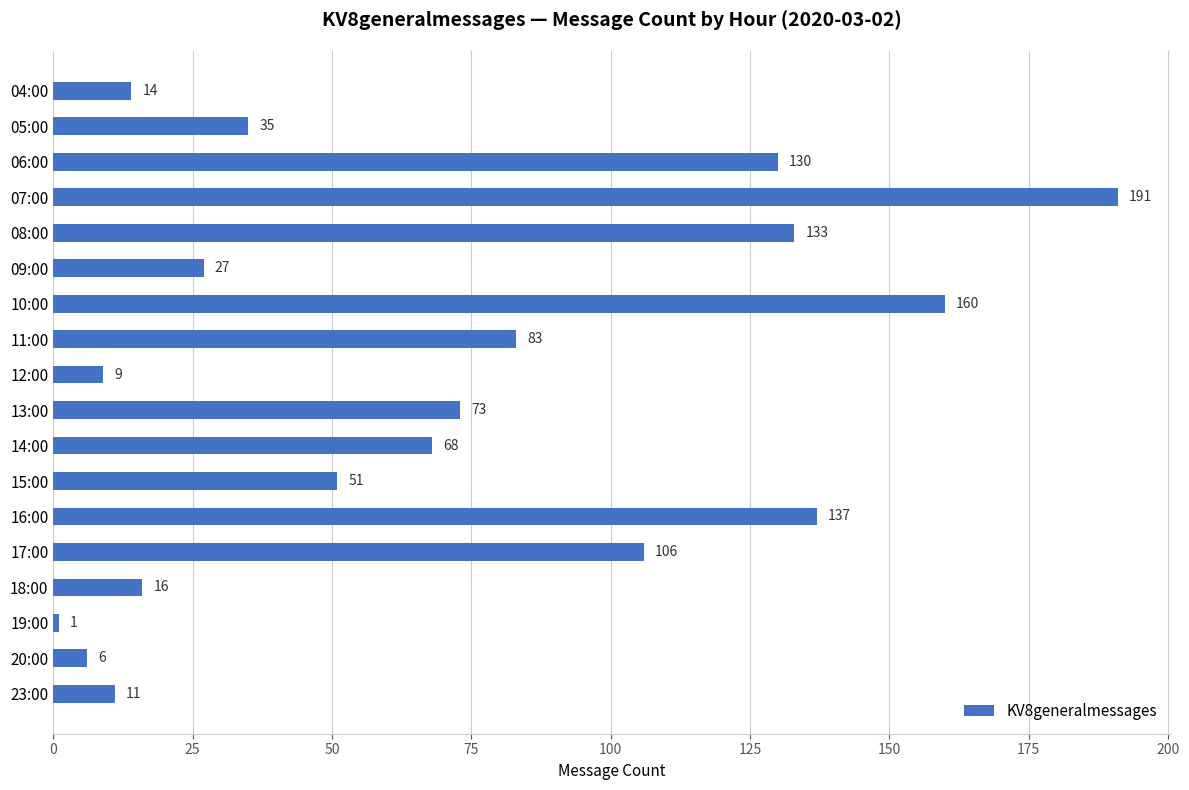

Reading top to bottom, list all the values displayed in this chart.

14	35	130	191	133	27	160	83	9	73	68	51	137	106	16	1	6	11